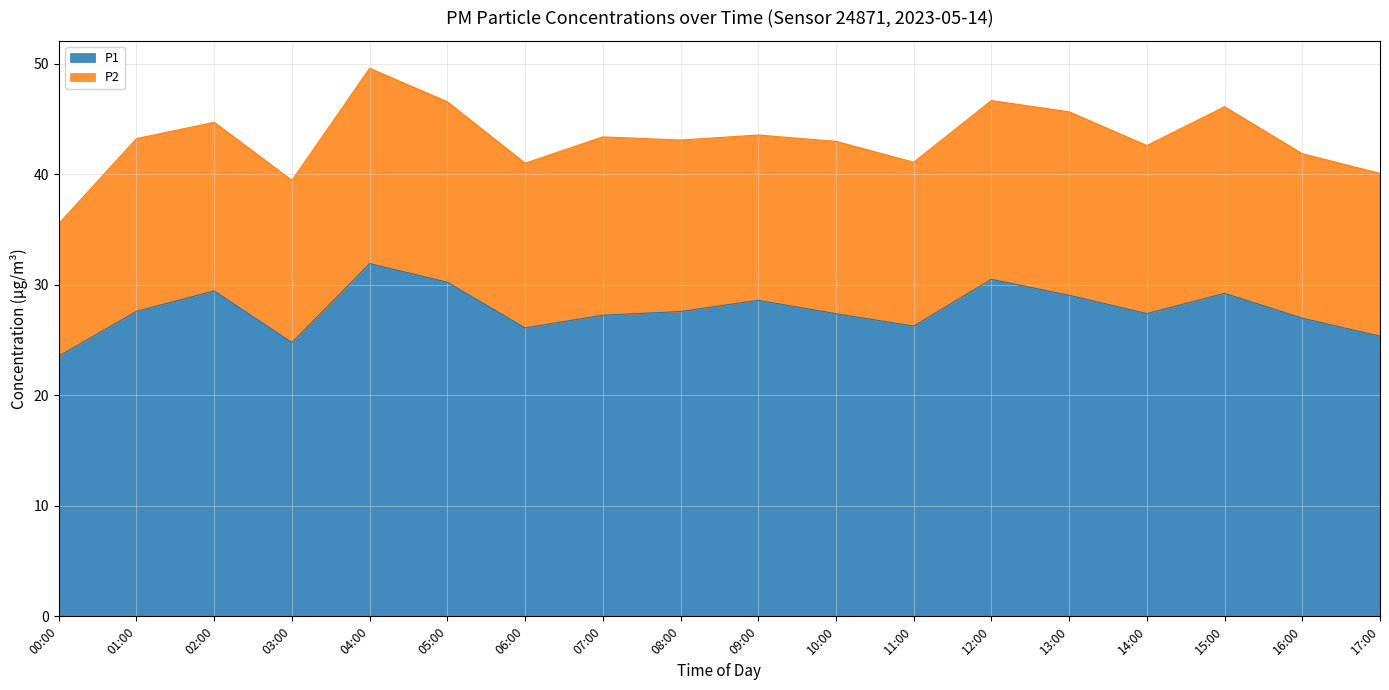

What is the difference between the maximum and minimum values in the P1 series?

8.4